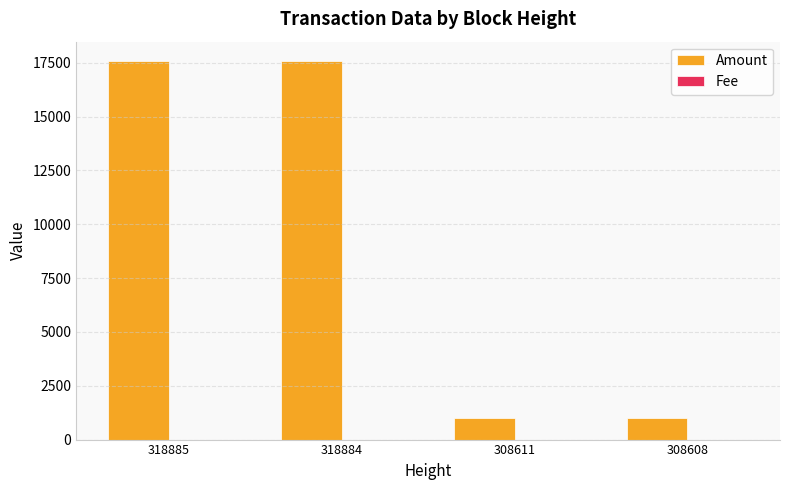

Which series has the largest total across all categories?

Amount